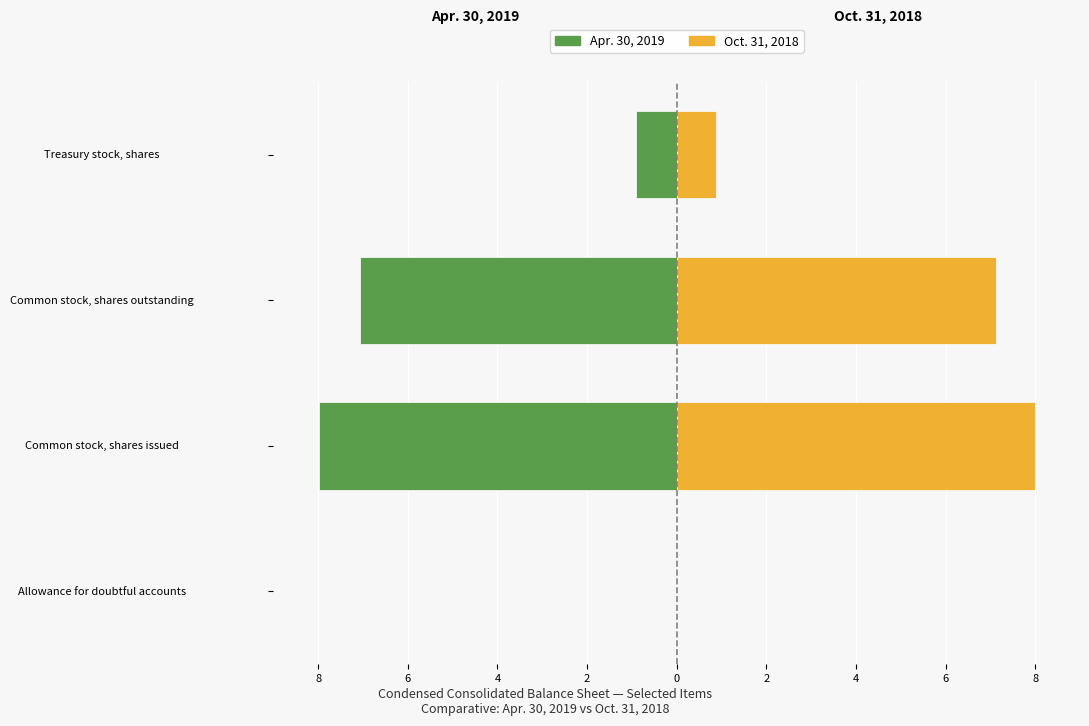

The value of Apr. 30, 2019 at Treasury stock, shares is -0.4. True or false?

False